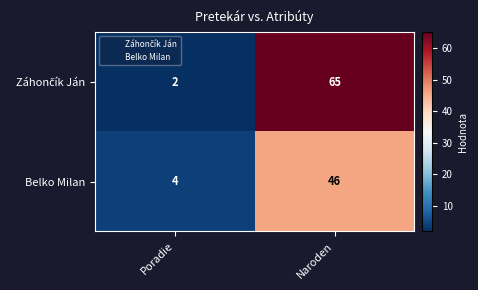

What is the maximum value for Belko Milan?

46